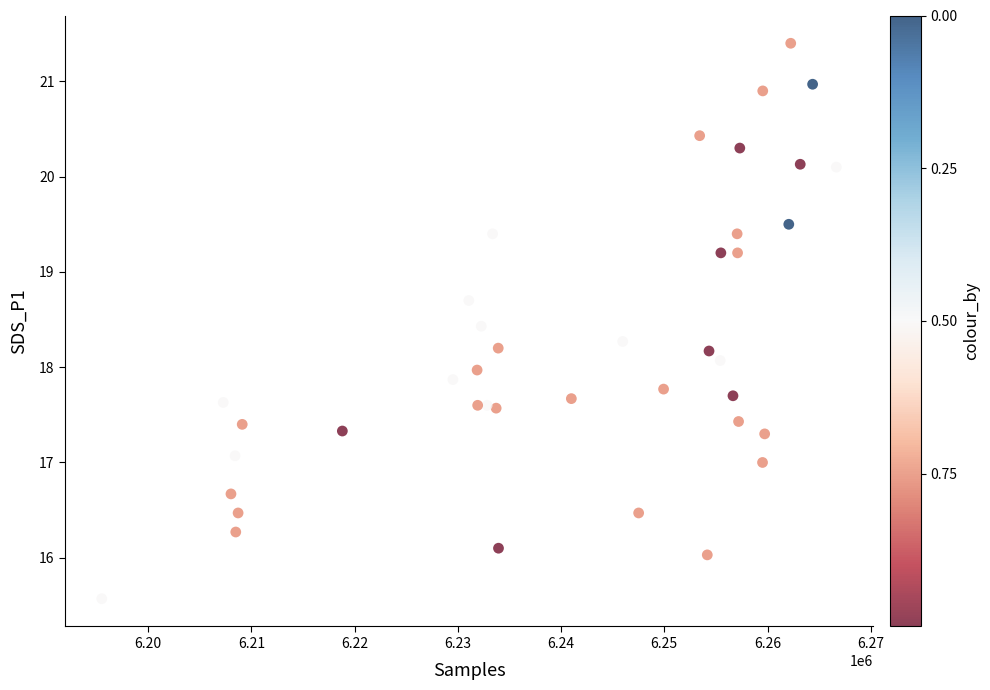

What is the range of Y values (max minus min)?

5.8